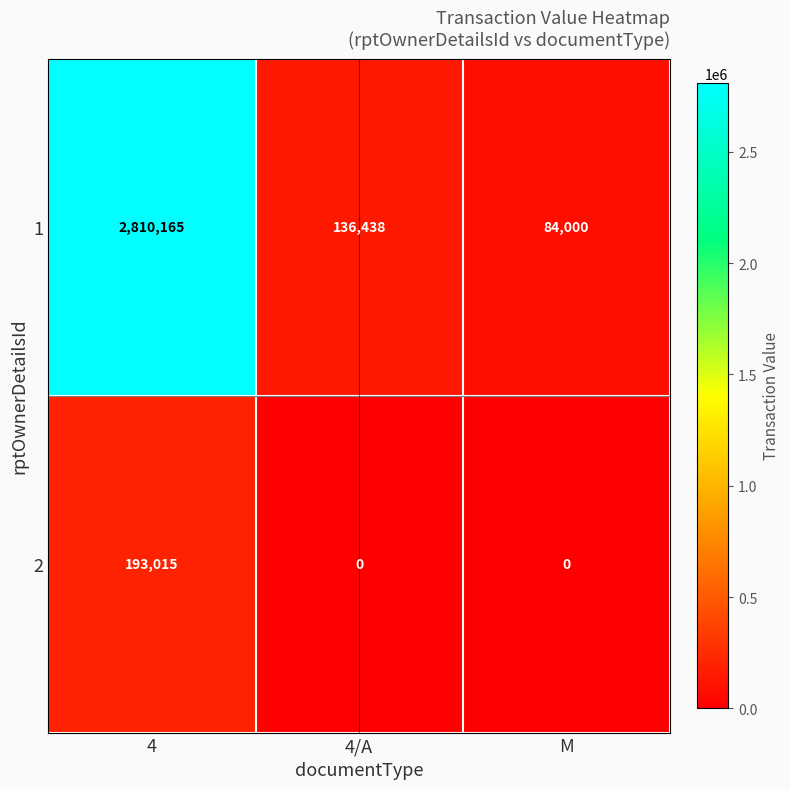

Which category has the highest value across all series?

4